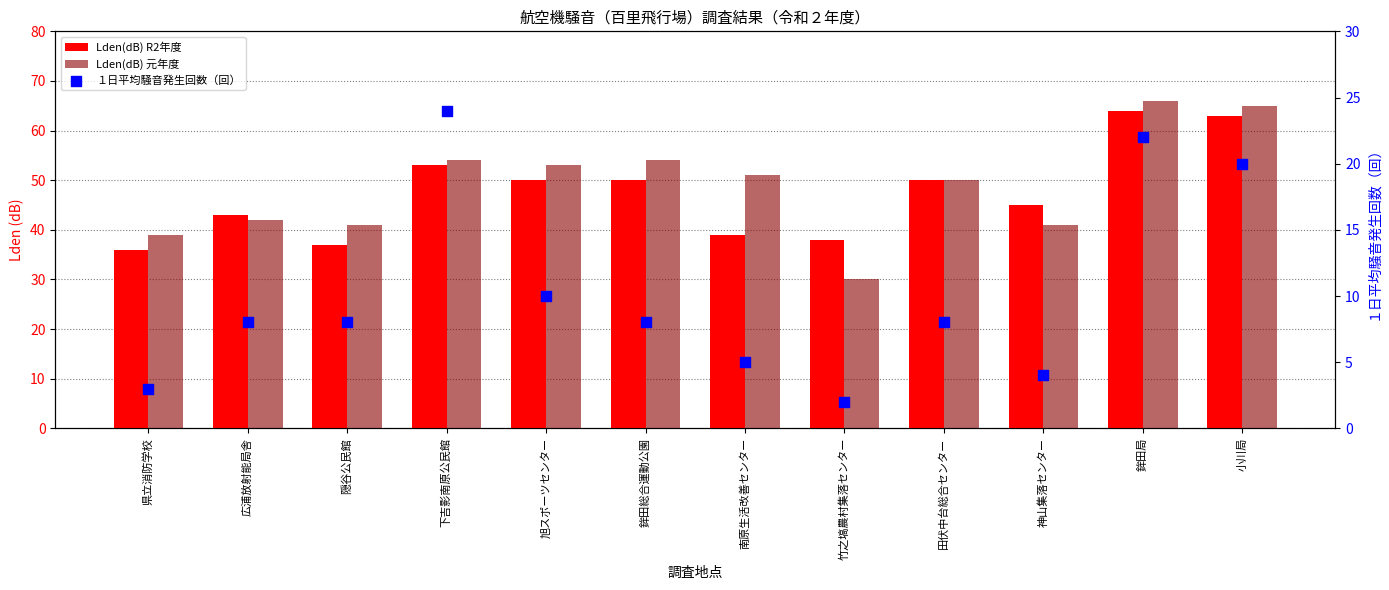

Which series contains the highest Y value?

Lden(dB) 元年度